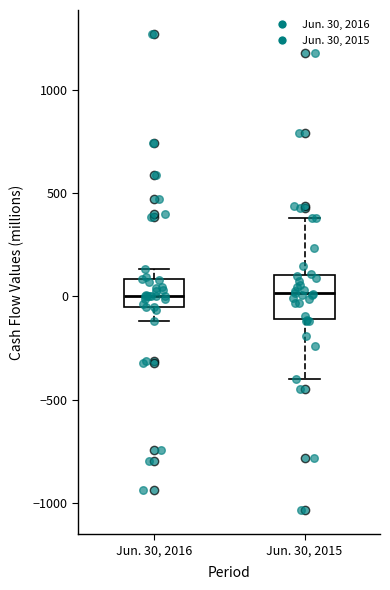

Reading left to right, transcribe this box plot: for each box, give where its median line is, the range the box spans, and where its two whiskers end, as read against the y-axis. The values are not printed on the chart, so give them approximately, as read against the axis.

Jun. 30, 2016: median 0, box -50 to 100, whiskers -100 to 150
Jun. 30, 2015: median 0, box -100 to 100, whiskers -400 to 400